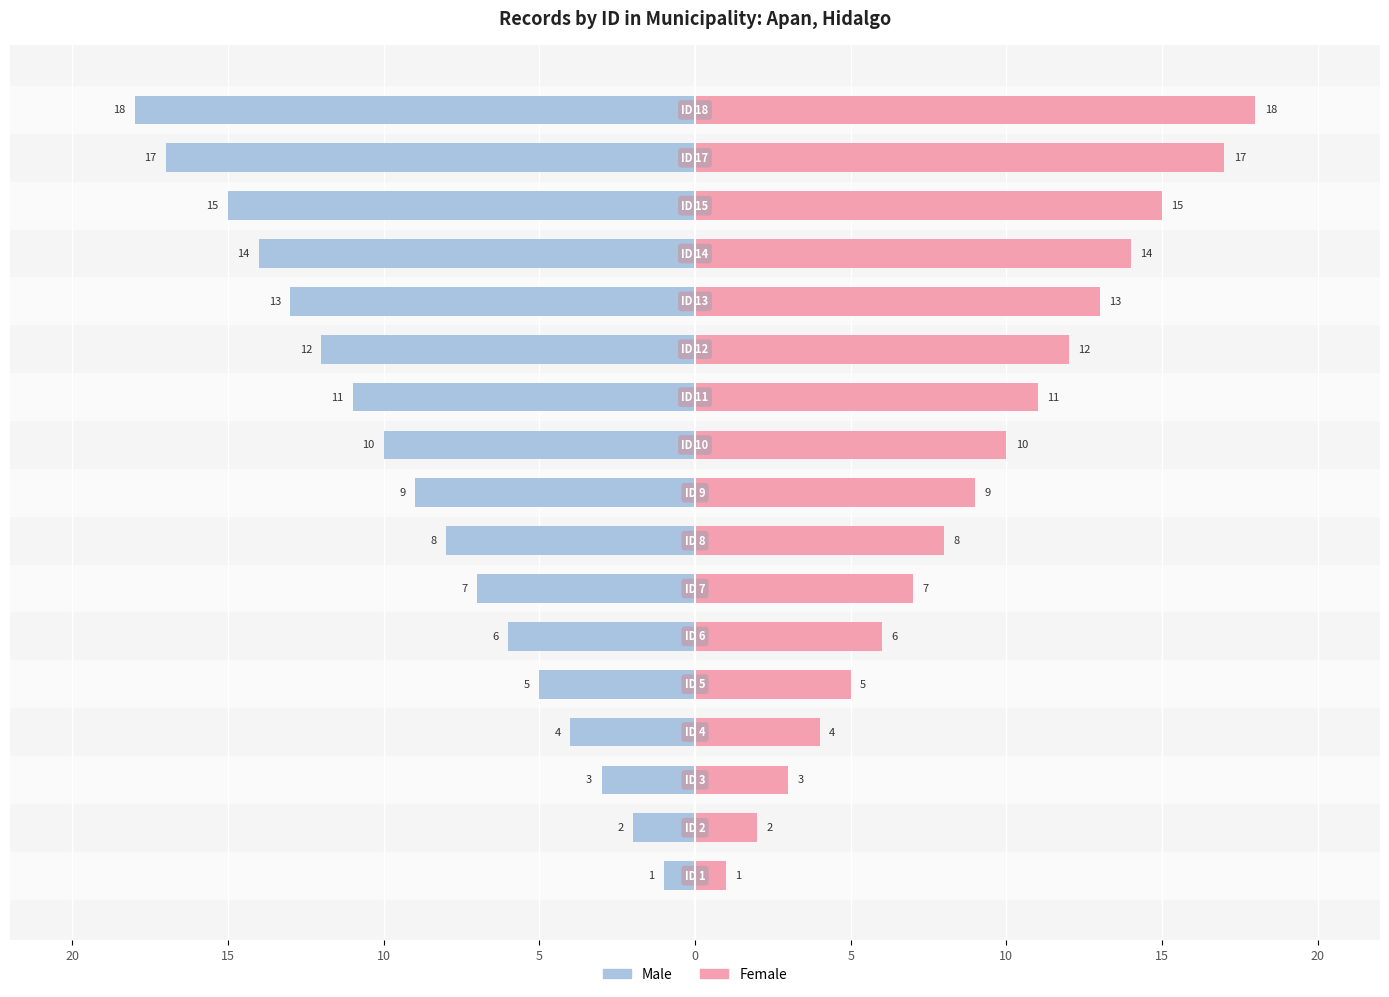

The value of Male at 20 is -4. True or false?

False